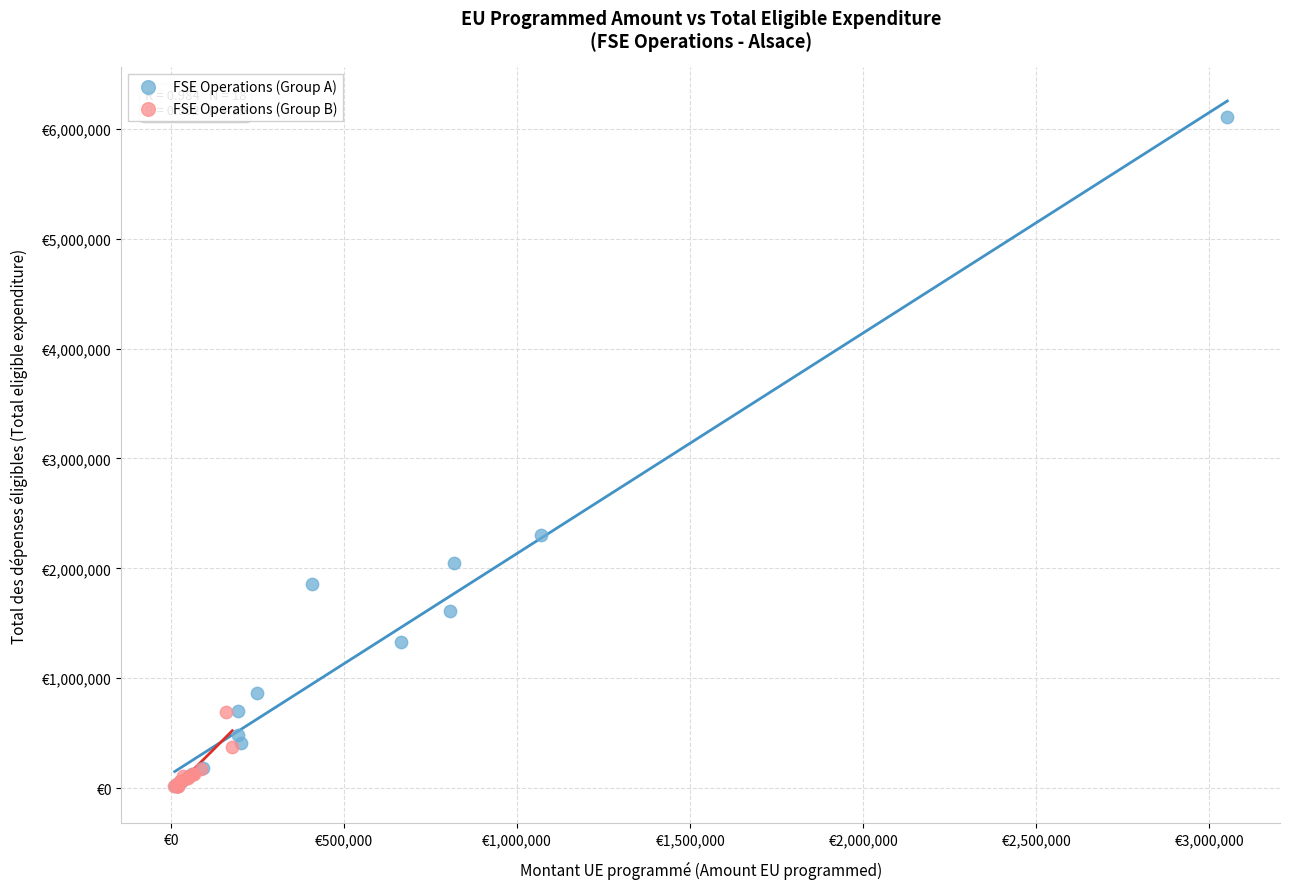

What are all the series names shown in the legend?

FSE Operations (Group A), FSE Operations (Group B)